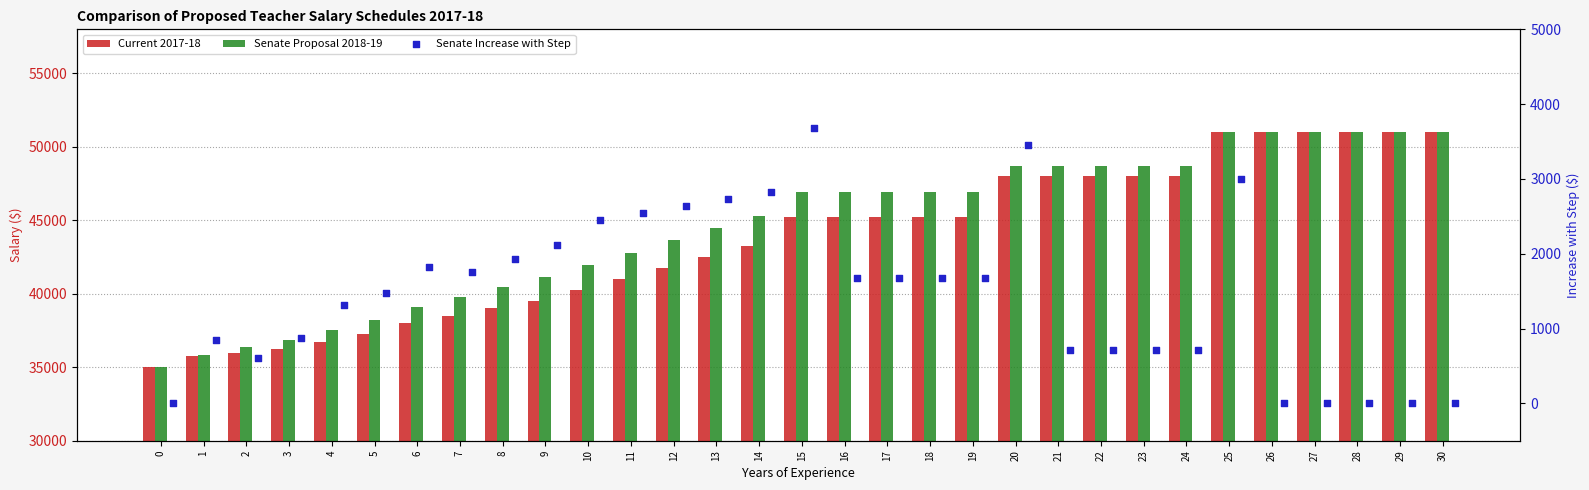

What are all the series names shown in the legend?

Current 2017-18, Senate Proposal 2018-19, Senate Increase with Step